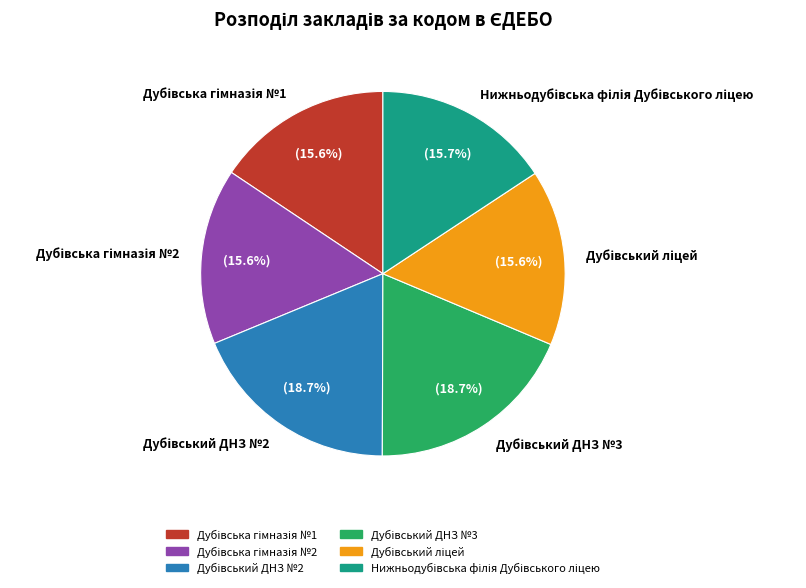

Is there a majority slice in this chart?

No